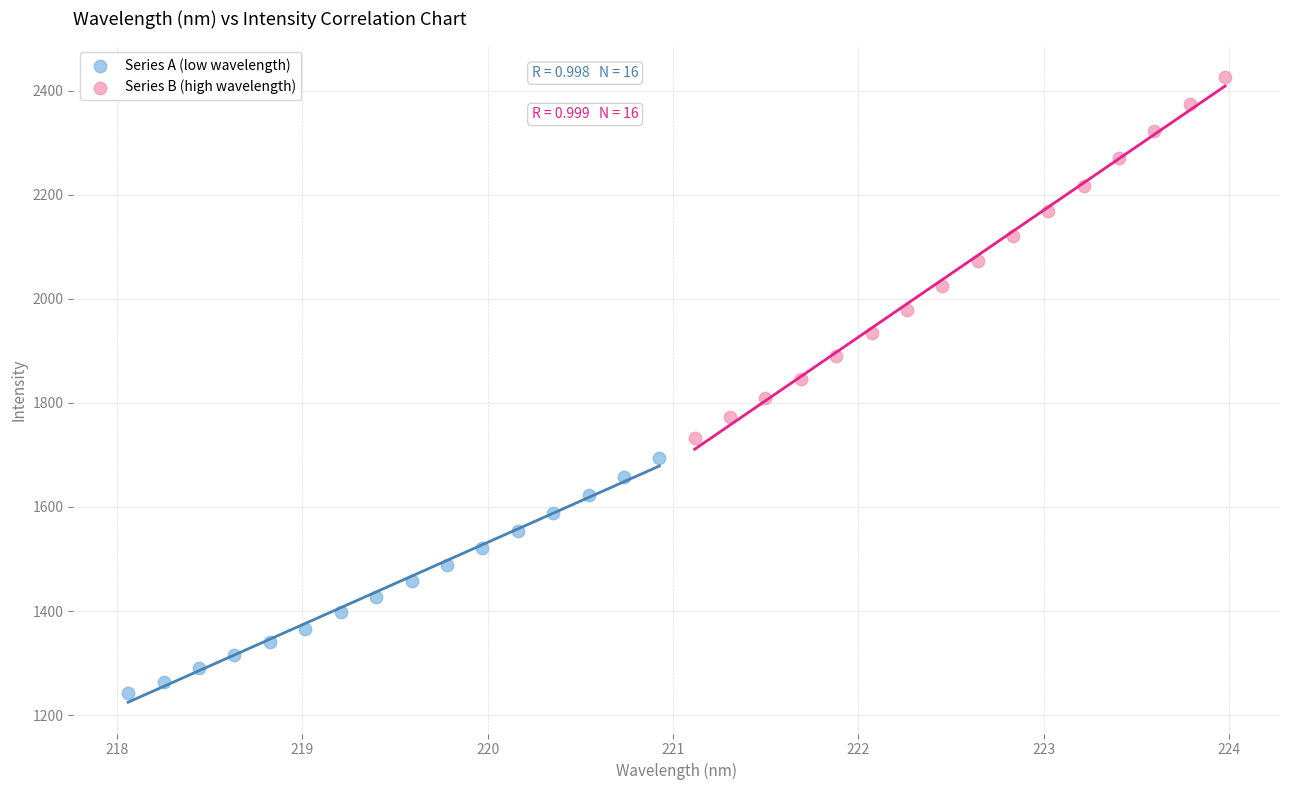

Which series has the widest spread of Y values?

Series B (high wavelength)